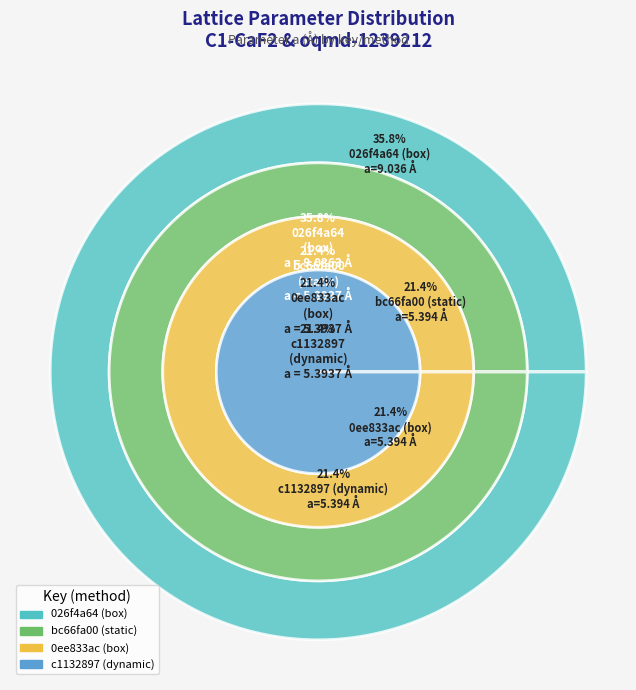

To the nearest percent, what is the difference between the largest and smallest slice percentages?

14%